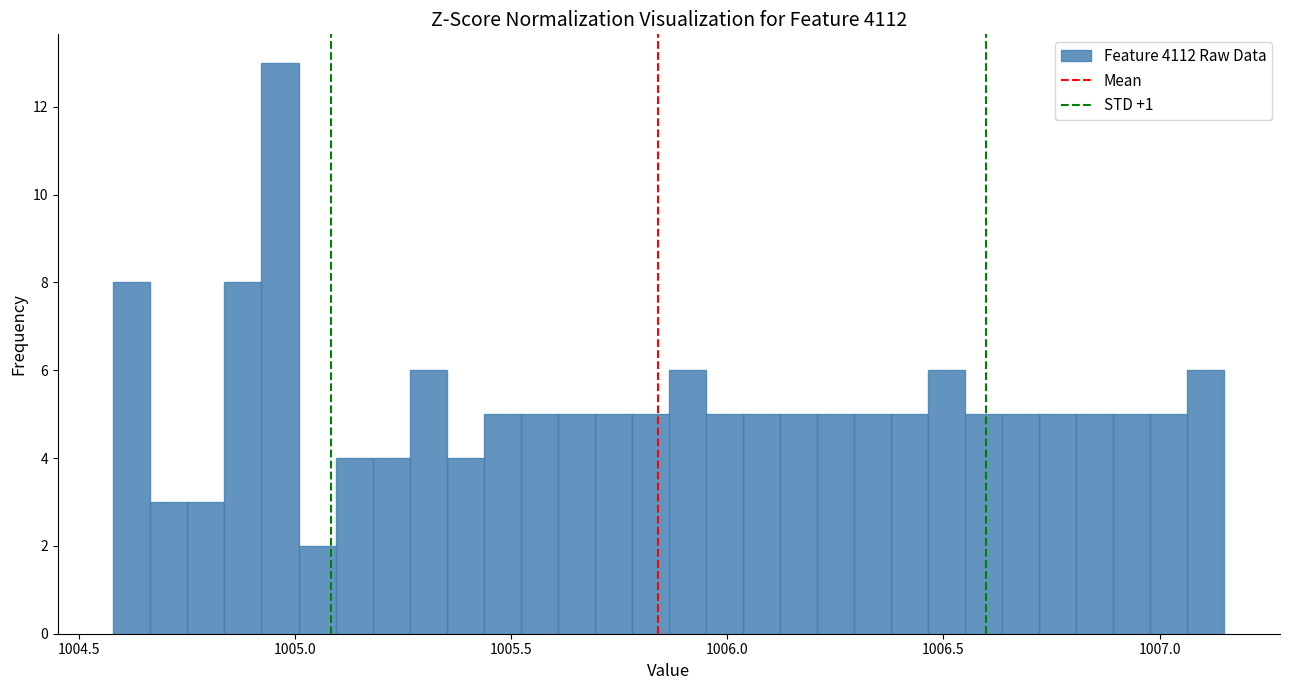

Around what value on the x-axis is the tallest bar? Give the approximate position of its centre, as read against the axis.

1004.95